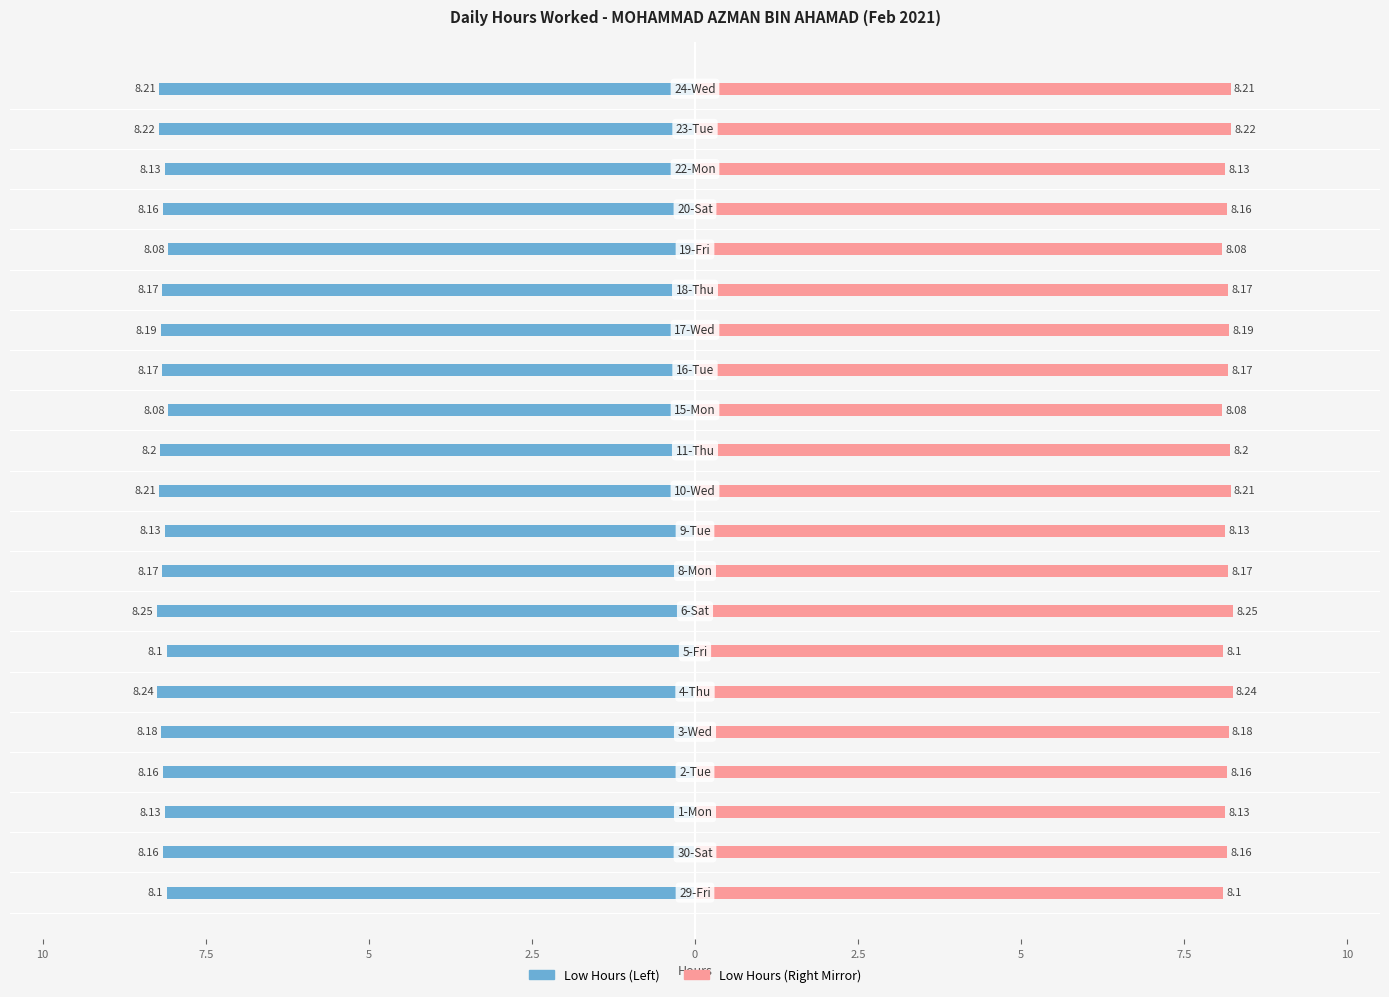

What is the value of the Low (hours worked) bar at the 3rd from the left?

-8.1